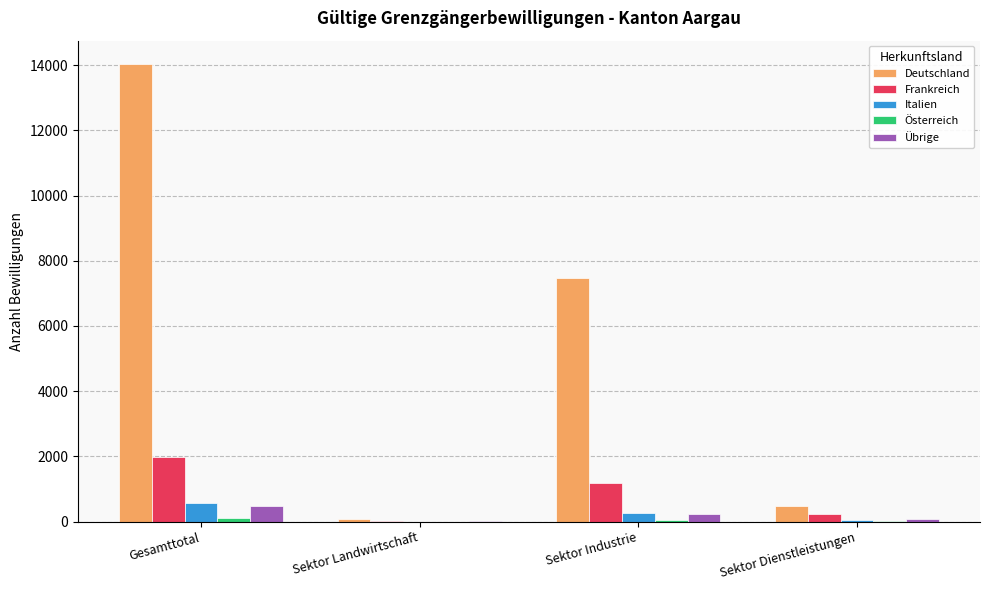

What is the maximum value shown in the chart?

14047